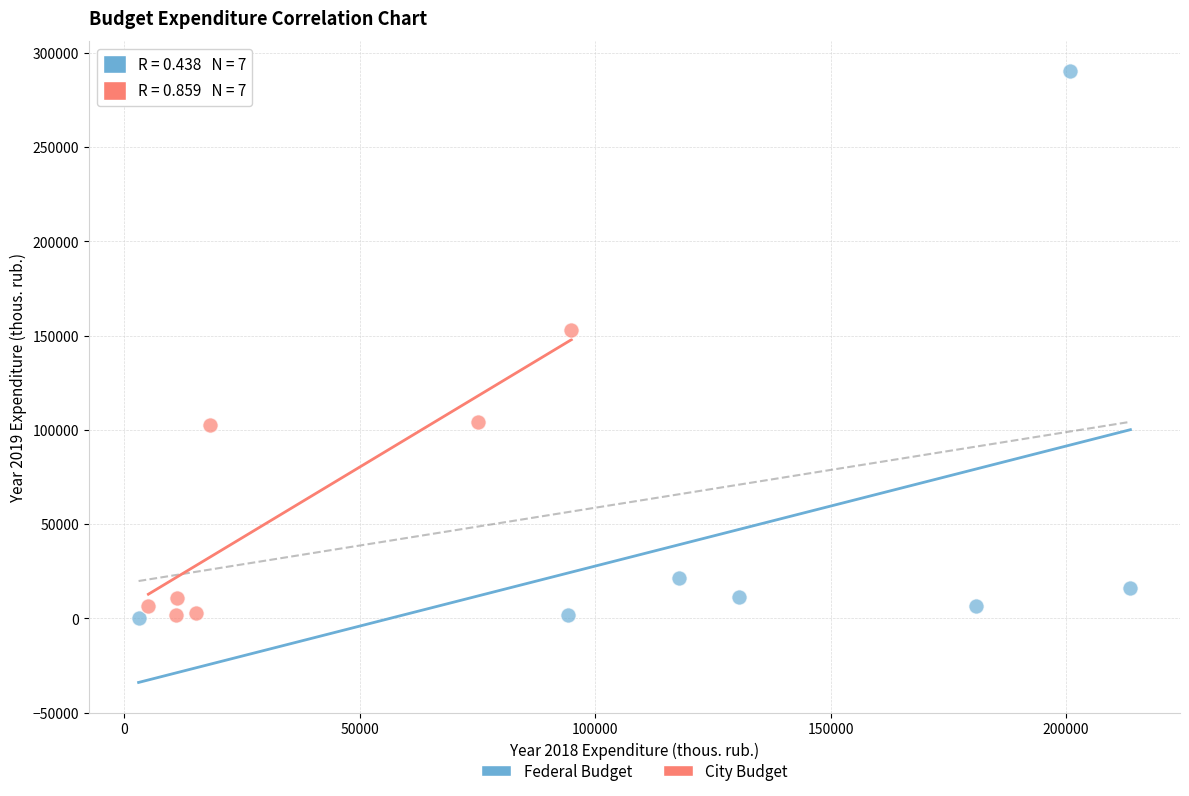

Which series reaches the maximum Y coordinate?

Federal Budget